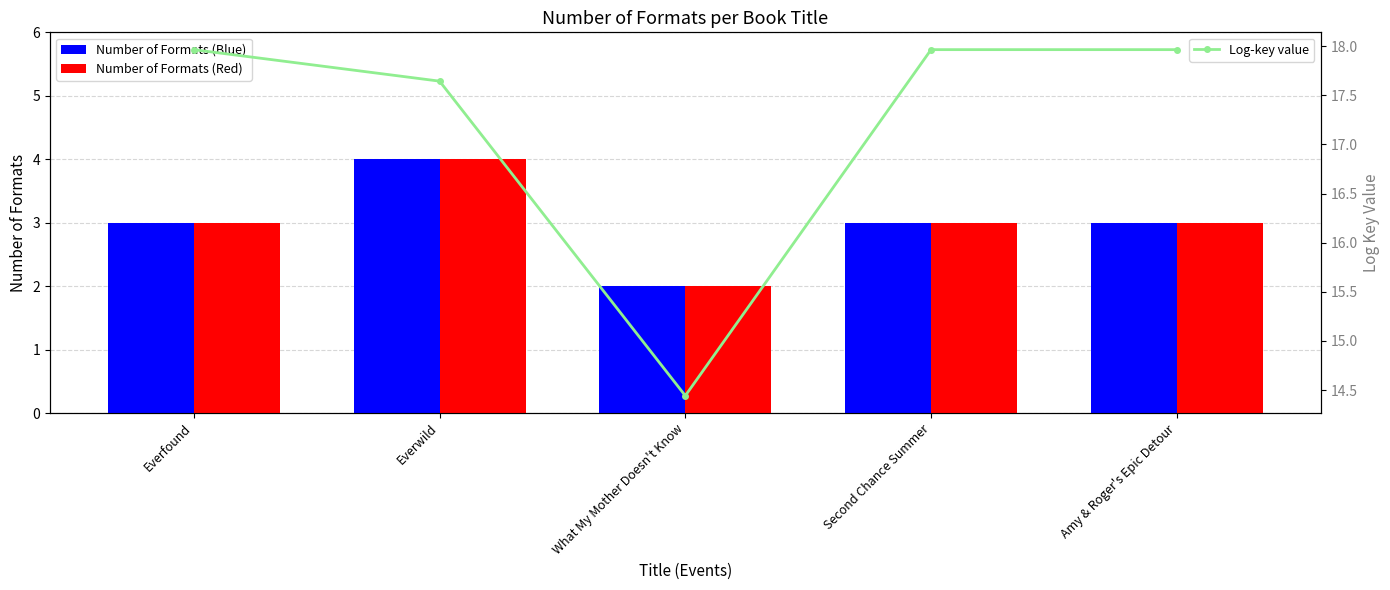

What is the total value across all series at Everwild?

25.6